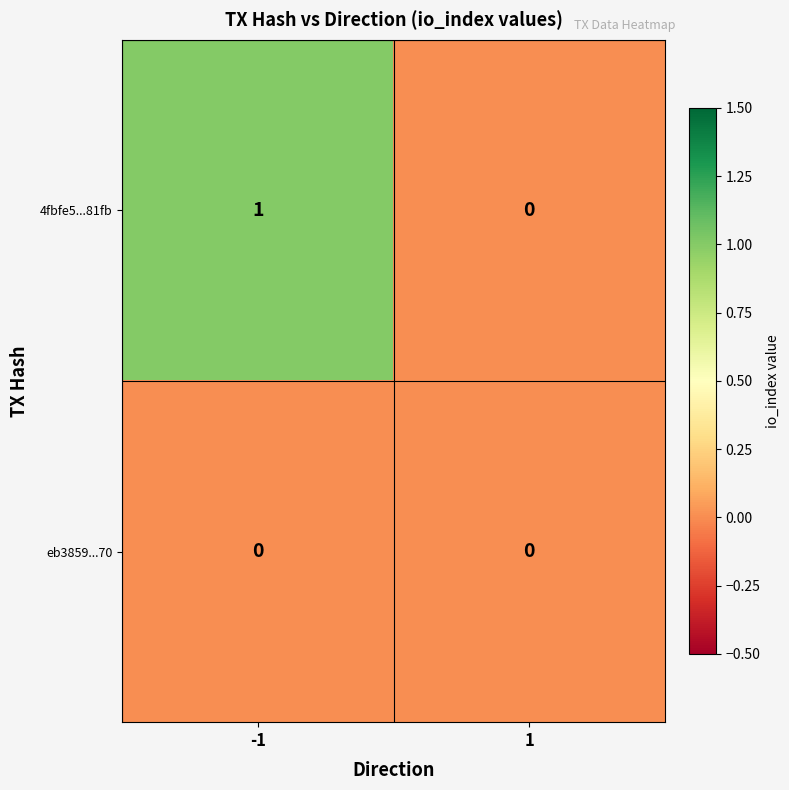

What is the greatest value displayed?

1